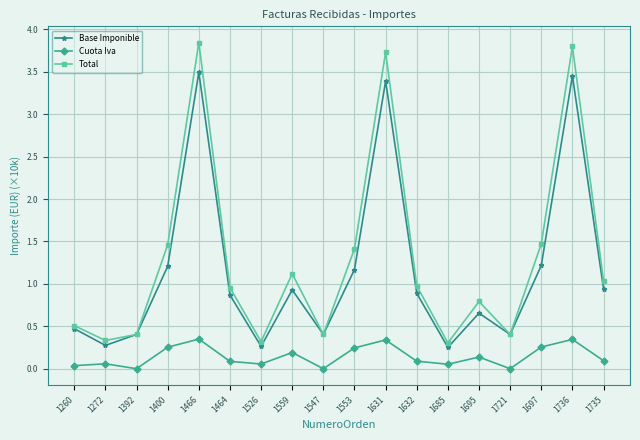

What are all the series names shown in the legend?

Base Imponible, Cuota Iva, Total